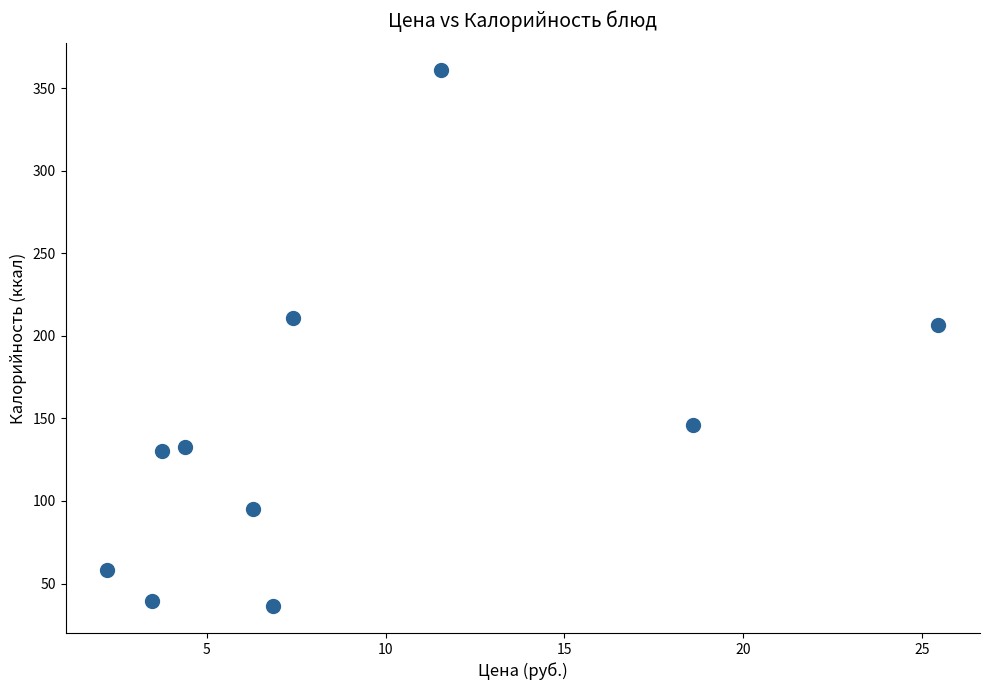

What Y value in the scatter plot is closest to 198?

206.7